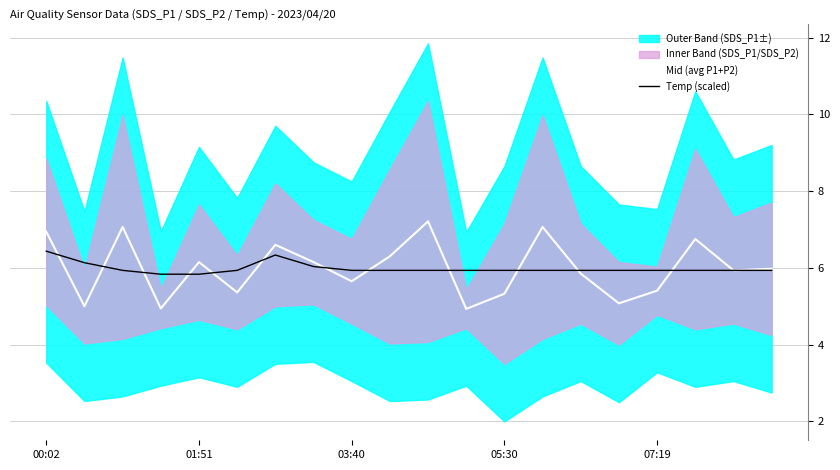

Which series has the largest total across all categories?

Mid (avg P1+P2)